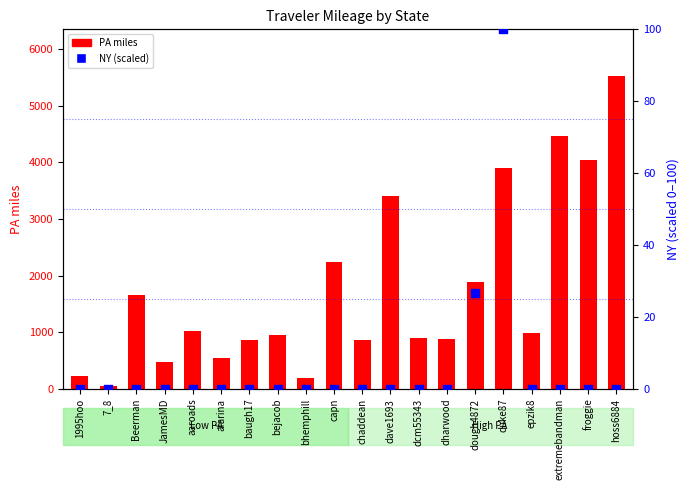

At which category is the sum across all series the highest?

hoss6884